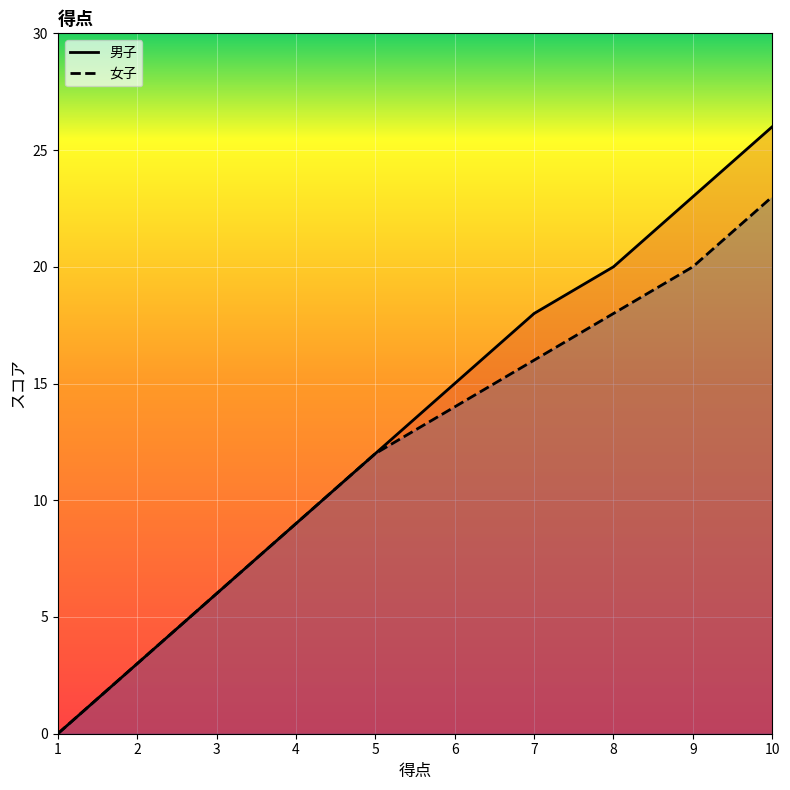

At 2, list the series in order from largest to smallest.

男子, 女子